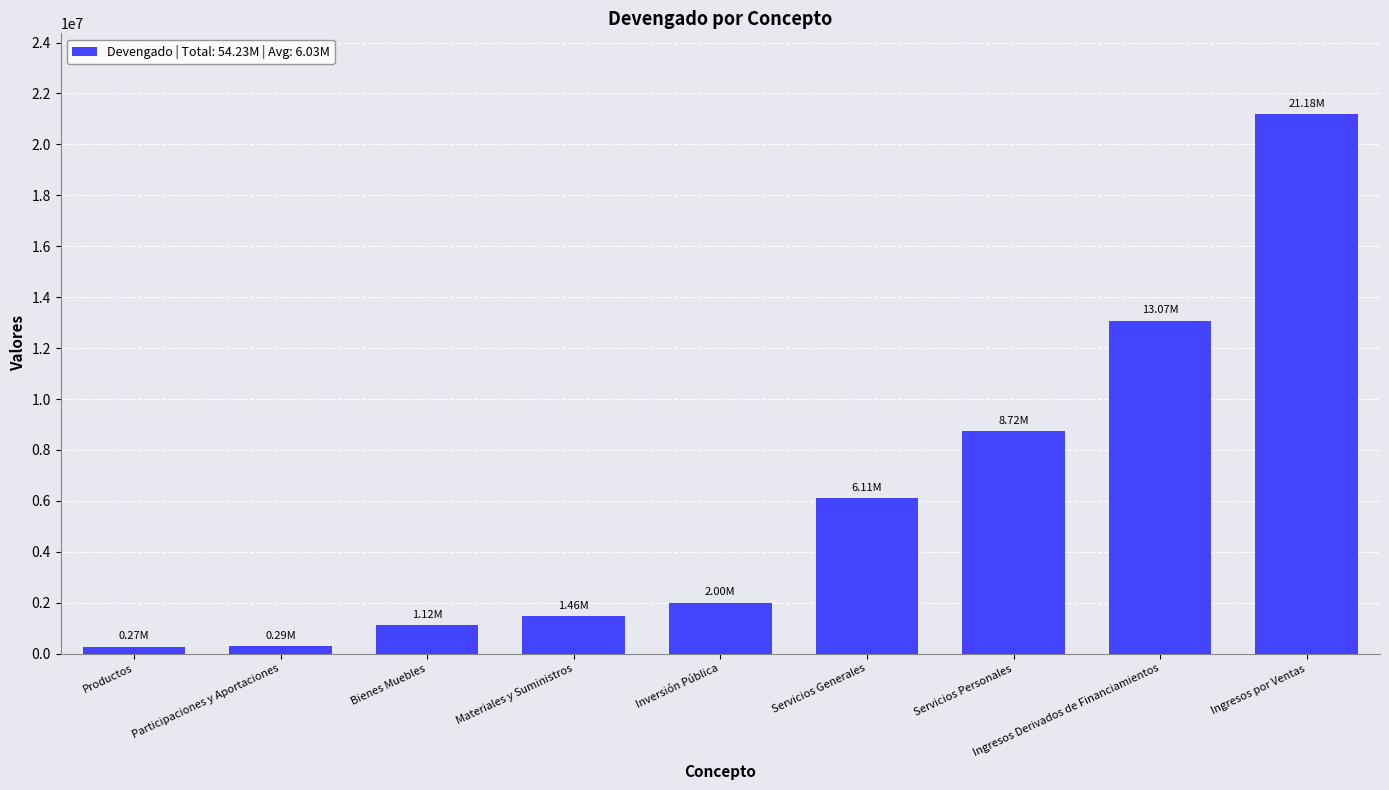

What is the label of the 1st bar from the right?

Ingresos por Ventas